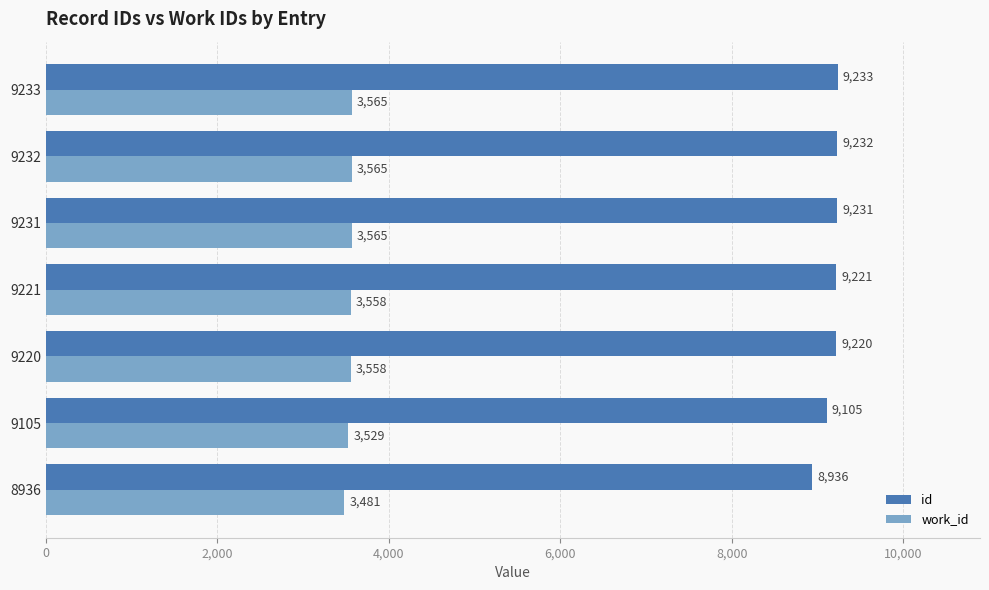

At how many categories does at least one series exceed 8511?

7